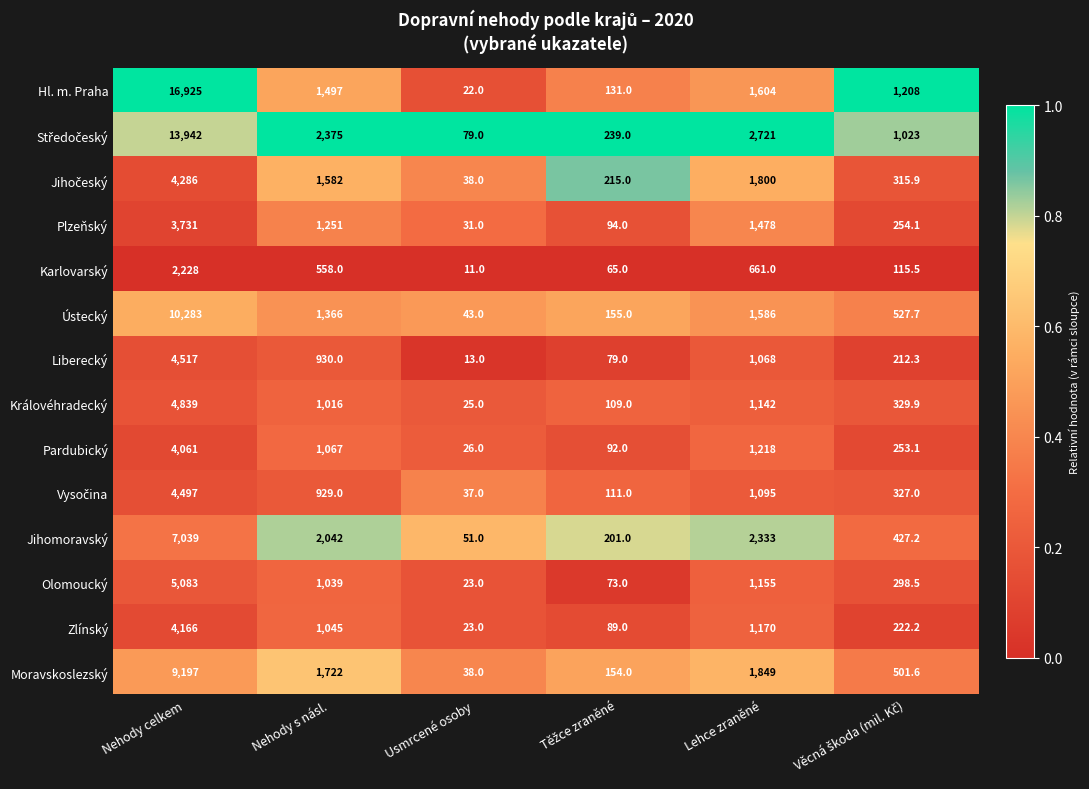

Where is Královéhradecký nearest to the value 2432?

Lehce zraněné